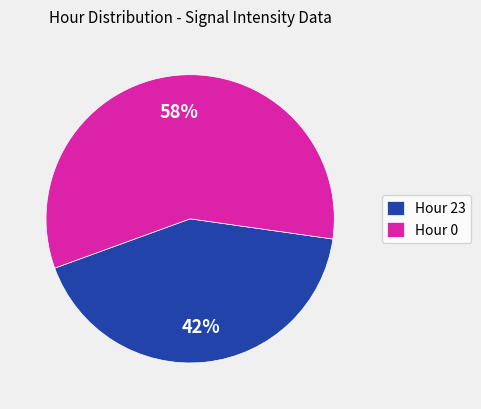

To the nearest percent, what portion does Hour 0 represent?

58%